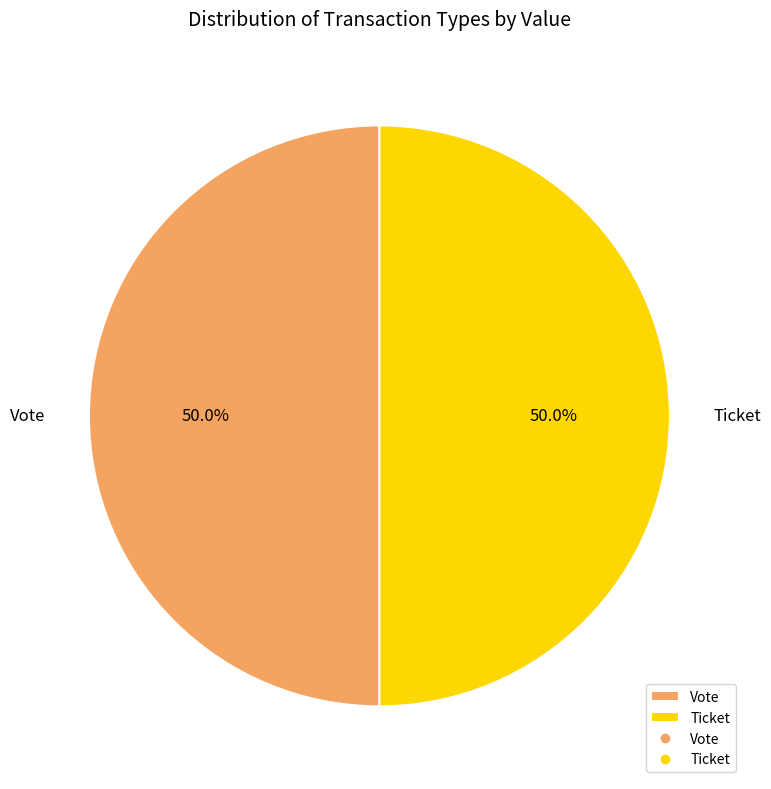

Is the sum of Ticket and Vote greater than half?

Yes